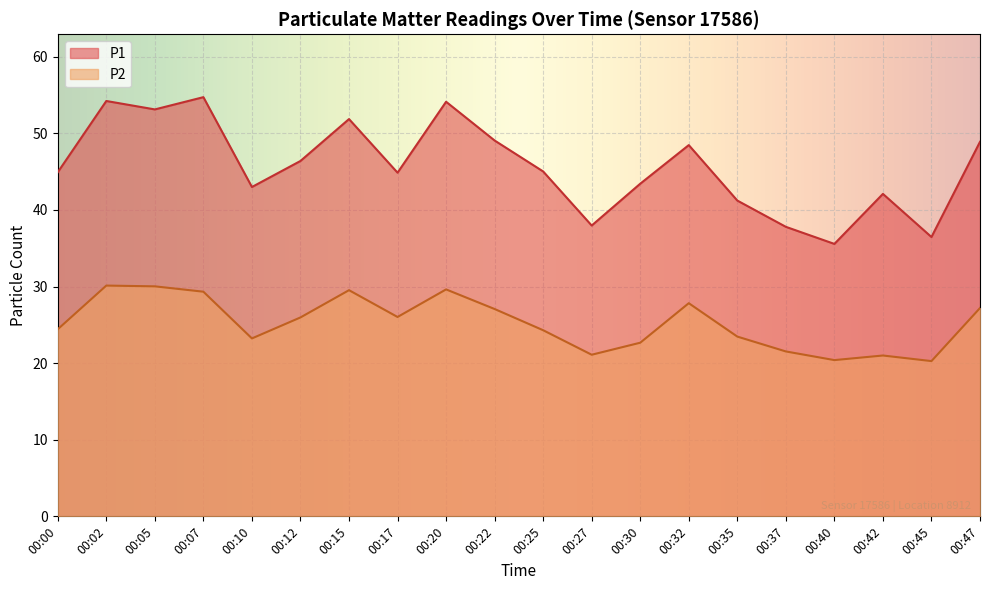

In P2, how many points are lower than both neighbors (excluding endpoints)?

5